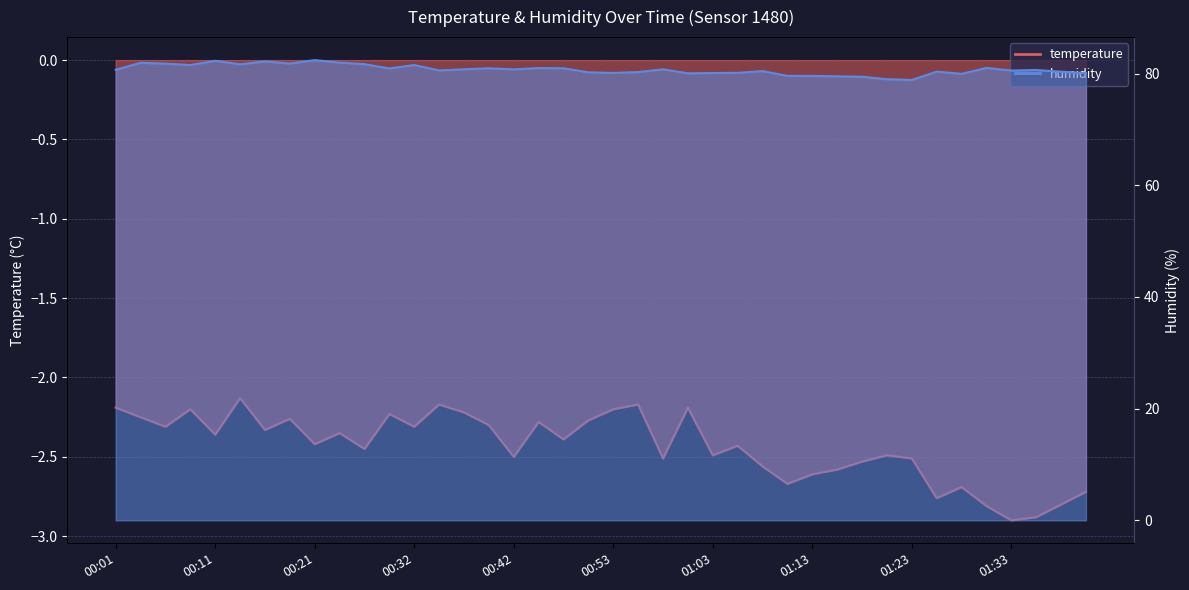

Is it true that temperature equals -1.4 at 00:32?

False